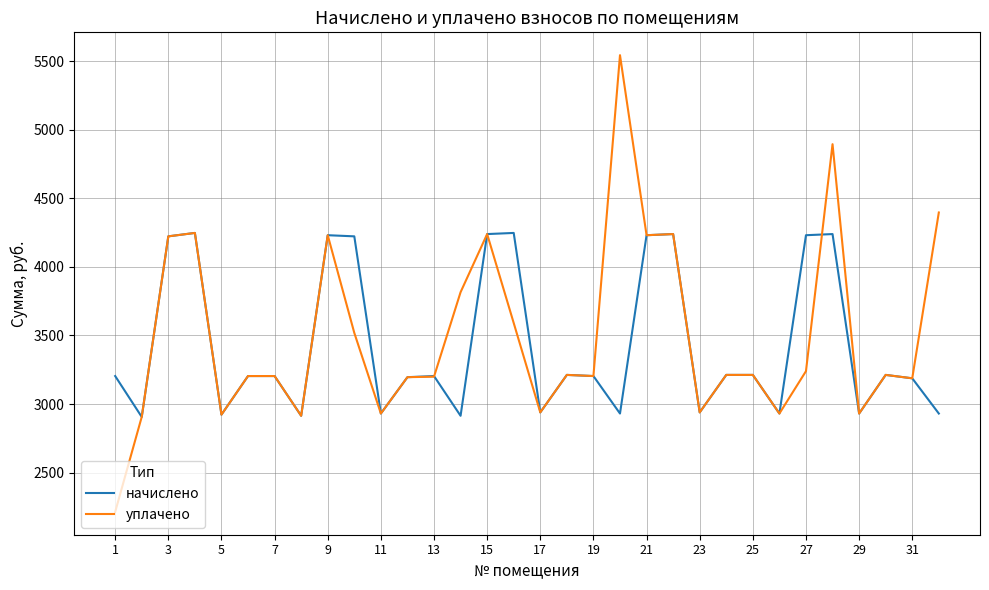

How many values in the уплачено series are below 3212?

15